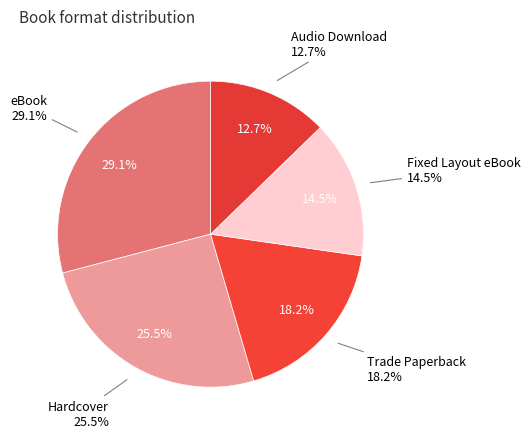

Which category has the smallest portion of the pie?

Audio Download